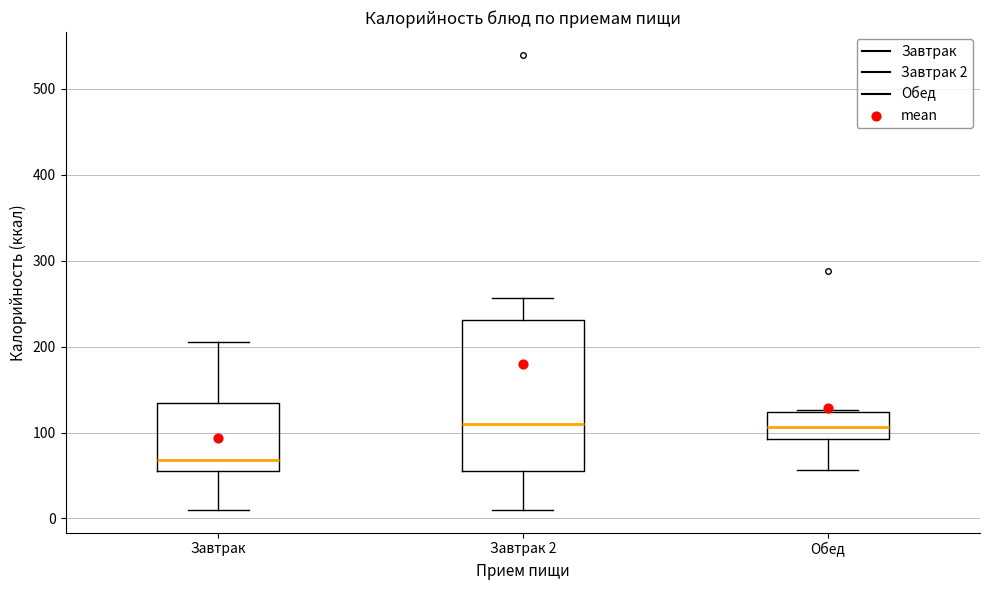

Reading left to right, read every box against the y-axis: the position of its median line, the range the box covers, and the ends of its whiskers. The values are not printed on the chart, so give them approximately, as read against the axis.

Завтрак: median 70, box 60 to 130, whiskers 10 to 210
Завтрак 2: median 110, box 60 to 230, whiskers 10 to 260
Обед: median 110, box 90 to 120, whiskers 60 to 130